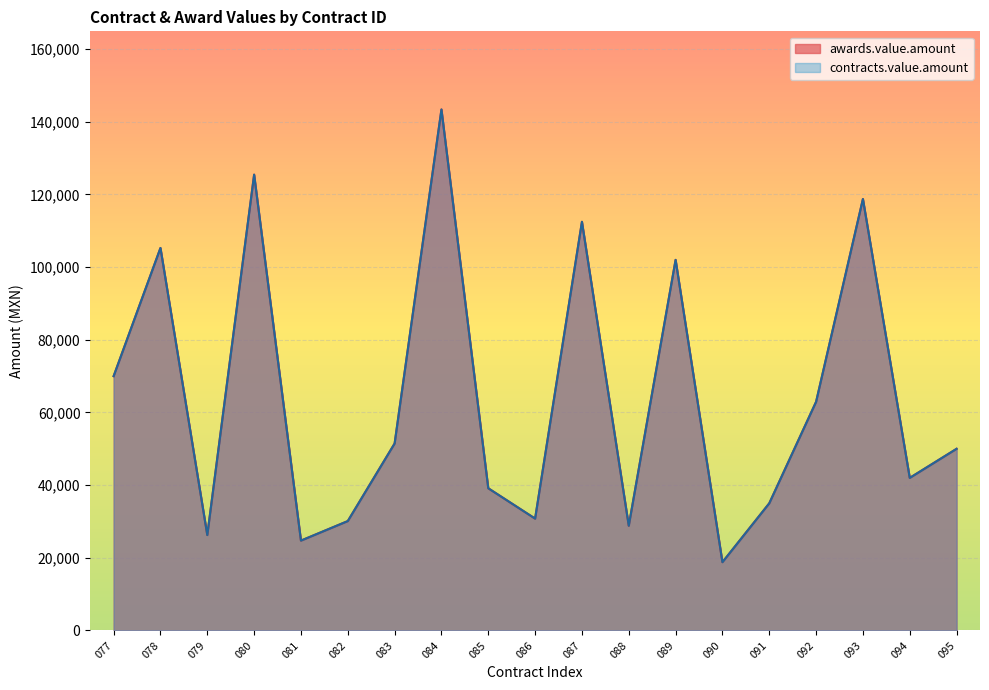

Between 088 and 095, which is larger?

095